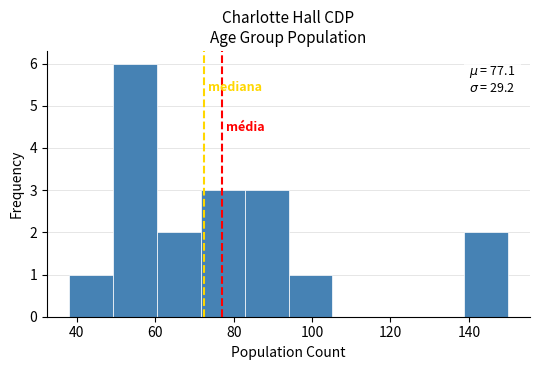

Which range on the x-axis has the tallest bar?

49.2 to 60.4